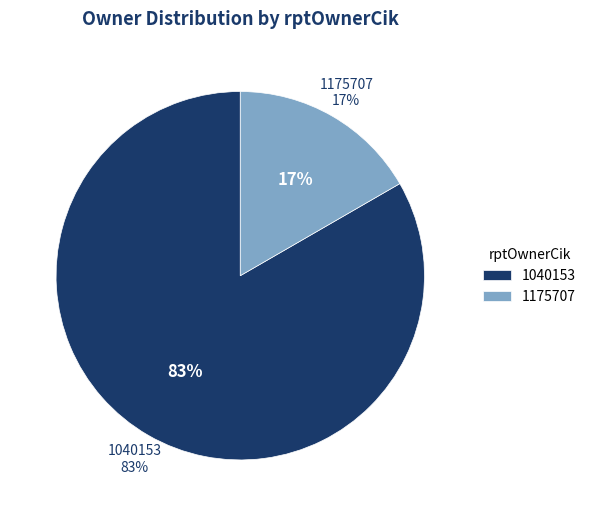

To the nearest percent, what is the average slice percentage?

50%